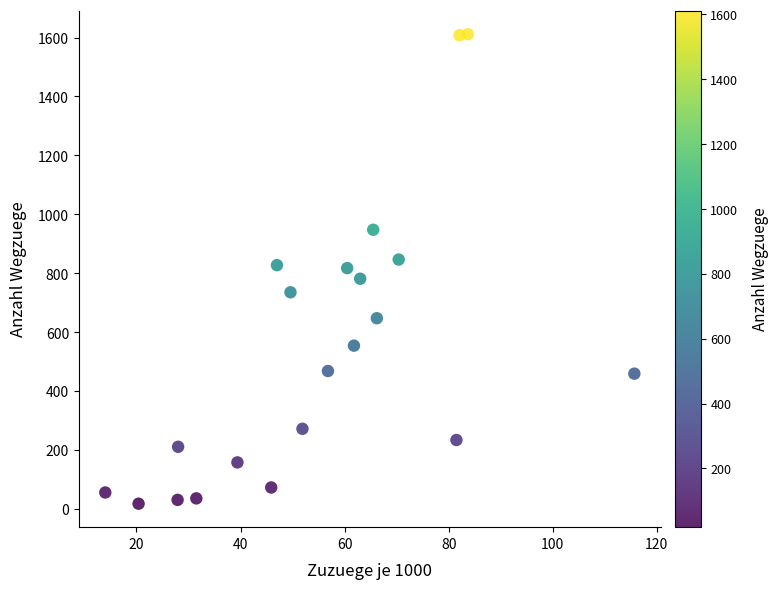

What is the range of Y values (max minus min)?

1592